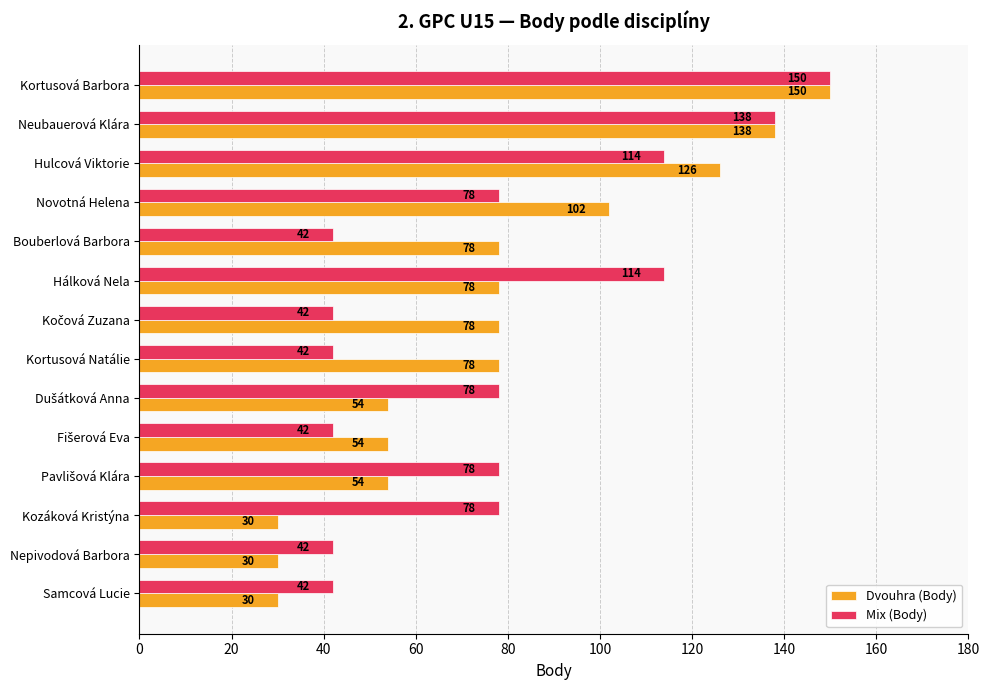

The value of Dvouhra (Body) at Nepivodová Barbora is 52. True or false?

False